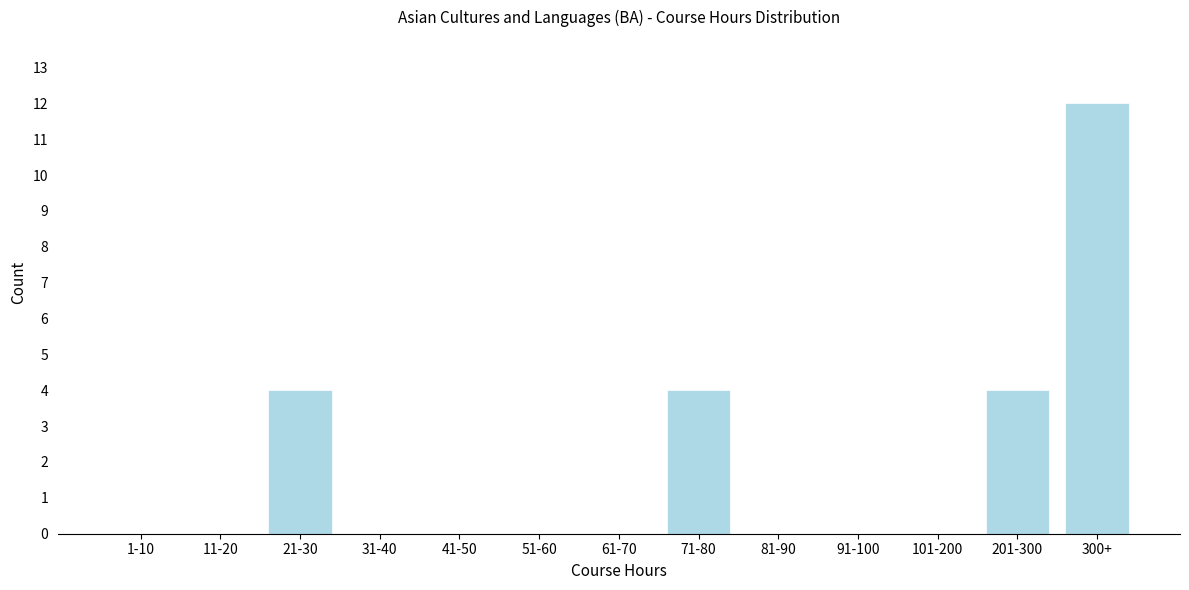

Reading left to right, extract all data points from this chart.

1-10=0	11-20=0	21-30=4	31-40=0	41-50=0	51-60=0	61-70=0	71-80=4	81-90=0	91-100=0	101-200=0	201-300=4	300+=12